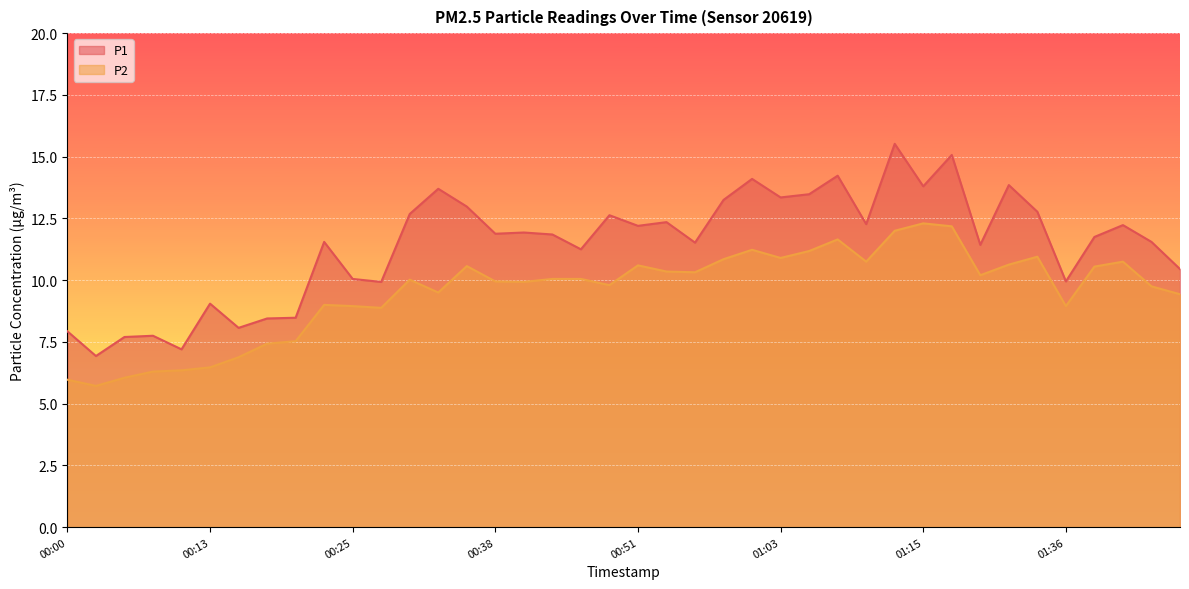

How many interior local valleys does the P1 series have?

13